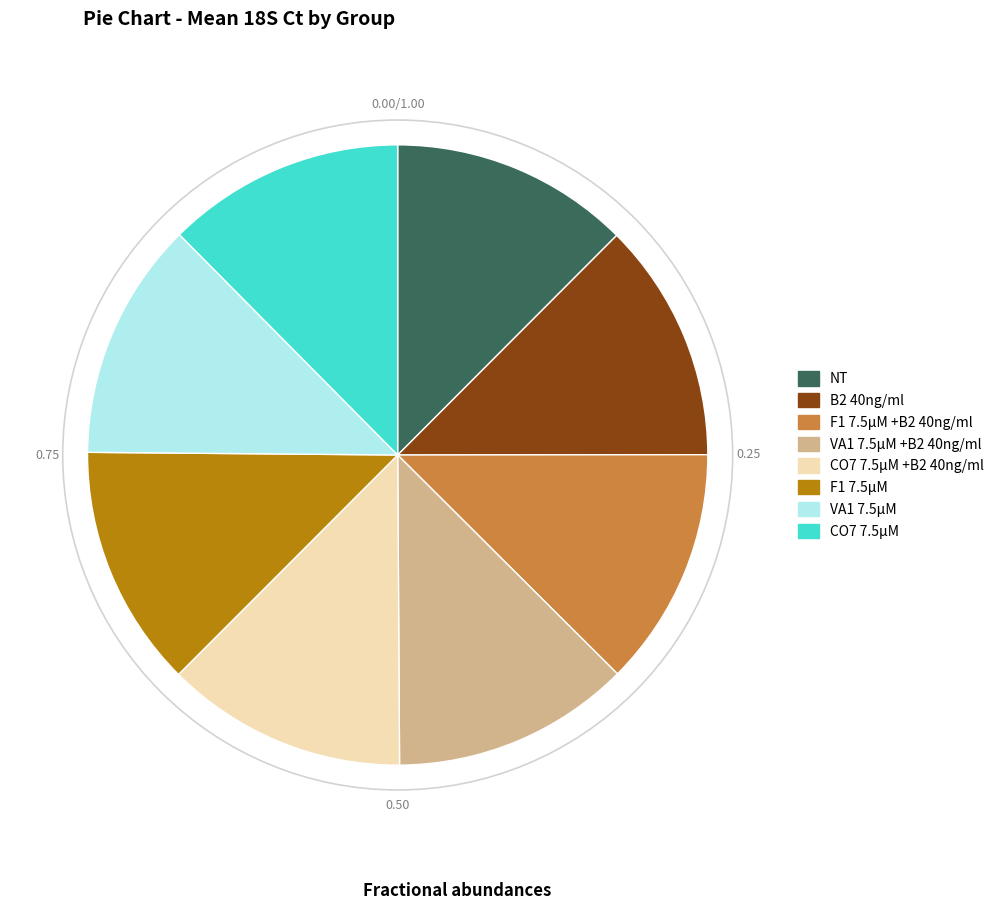

How many slices are in this pie chart?

8